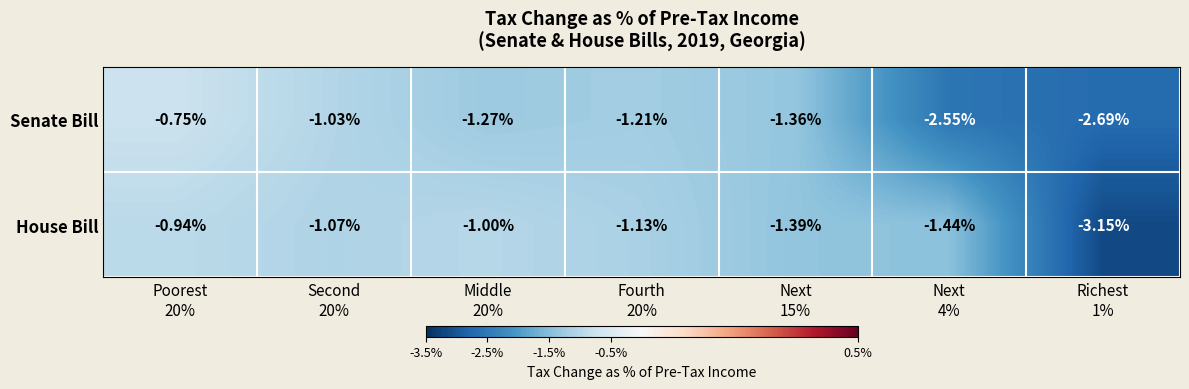

Which series has the largest total across all categories?

House Bill